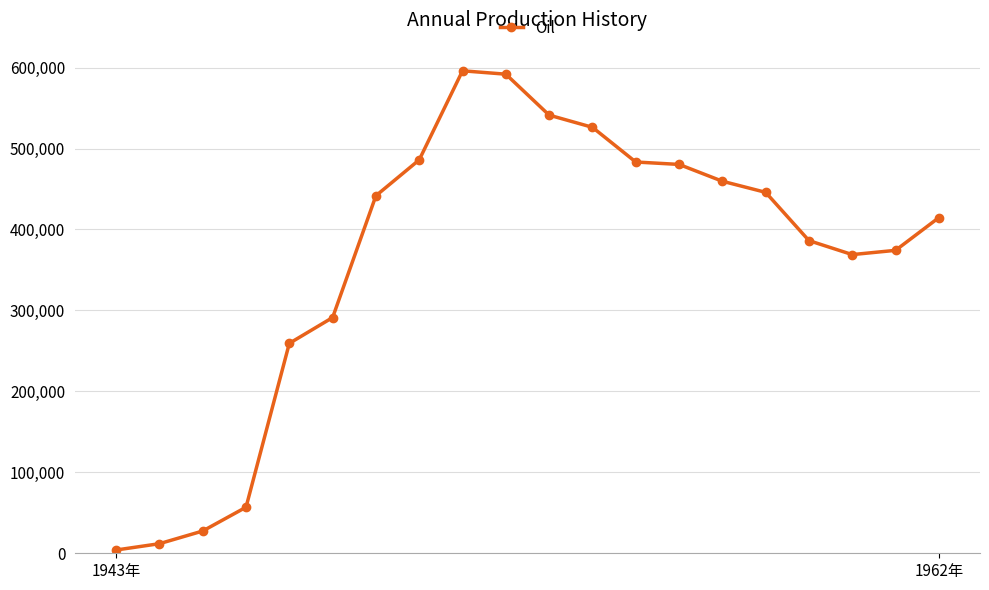

What is the maximum value shown in the chart?

596043